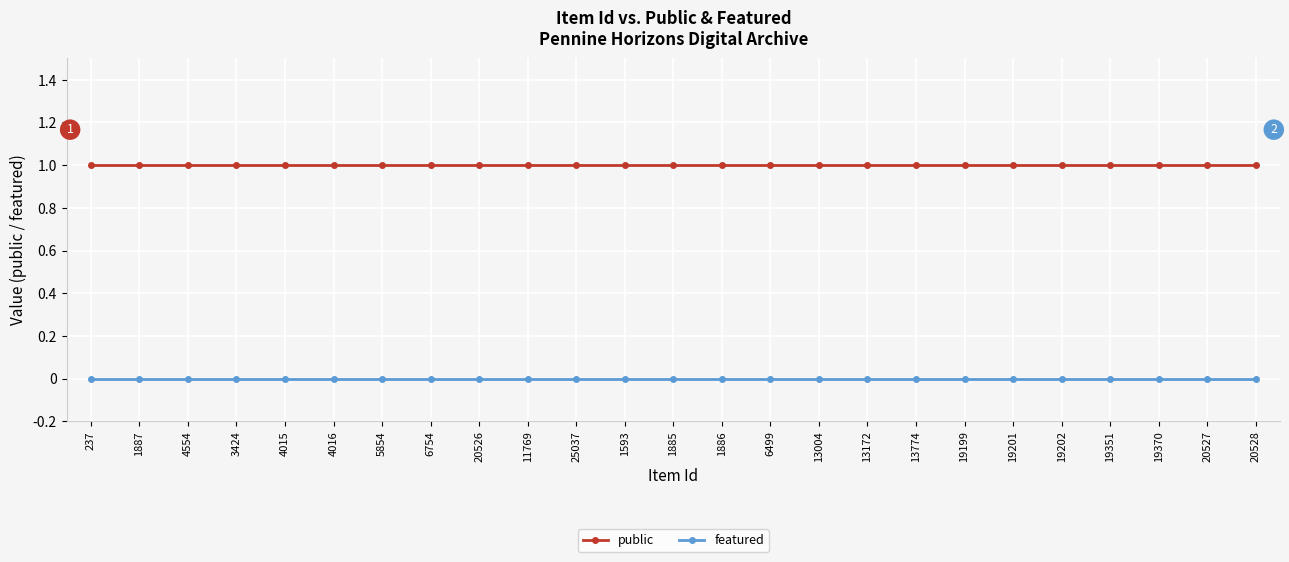

What is the approximate value of public at 3424?

1